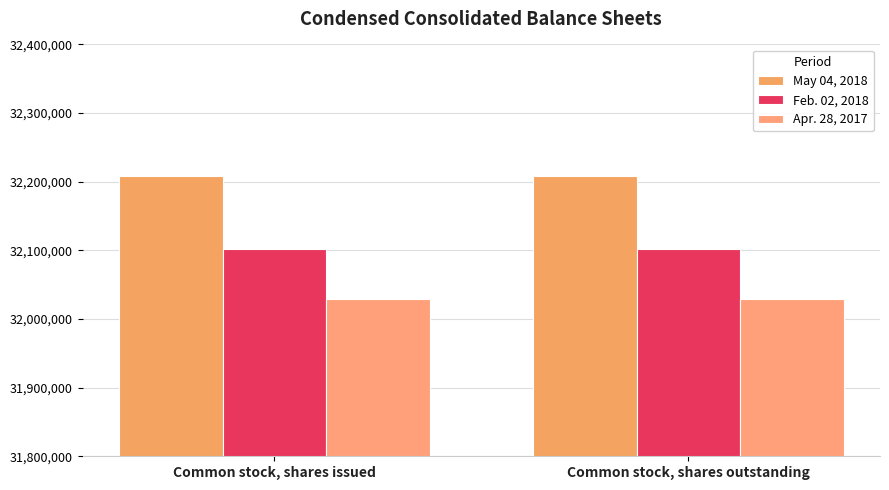

How many groups of bars are there?

2